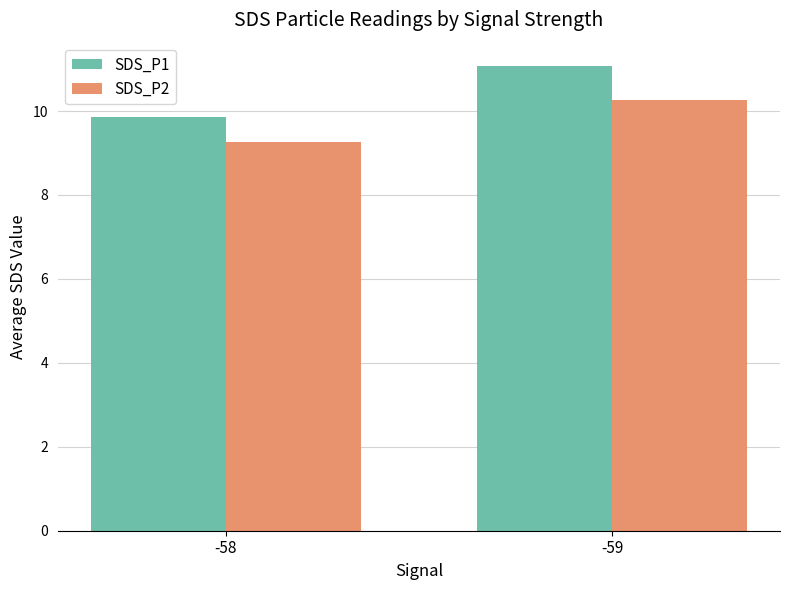

Rank the series by their maximum value, from lowest to highest.

SDS_P2, SDS_P1